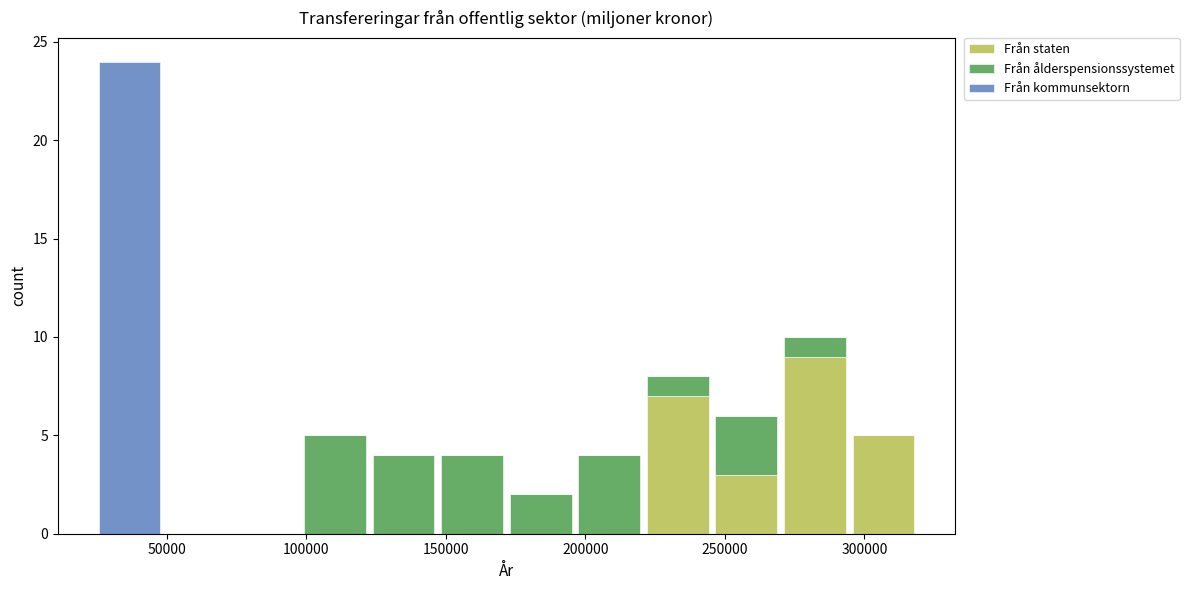

Reading left to right, transcribe this chart: for each stacked bar, give the range it covers on the x-axis and its total height. Neither the bar edges nor the heights are printed on the chart, so give them approximately, as read against the axes.

25000 to 50000: 24
50000 to 75000: 0
75000 to 100000: 0
100000 to 125000: 5
125000 to 145000: 4
145000 to 170000: 4
170000 to 195000: 2
195000 to 220000: 4
220000 to 245000: 8
245000 to 270000: 6
270000 to 295000: 10
295000 to 320000: 5